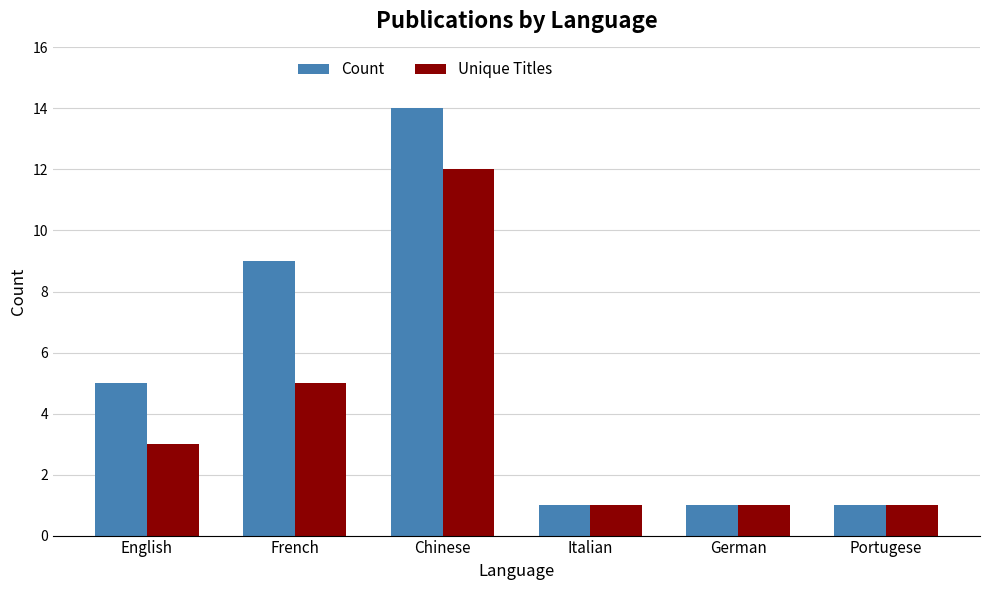

What is the total value across all series at French?

14